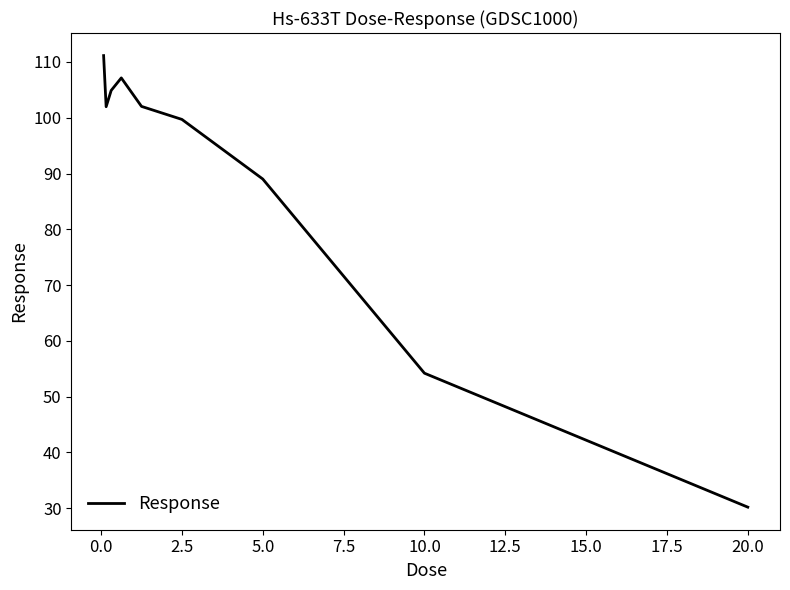

What is the smallest value displayed?

30.2